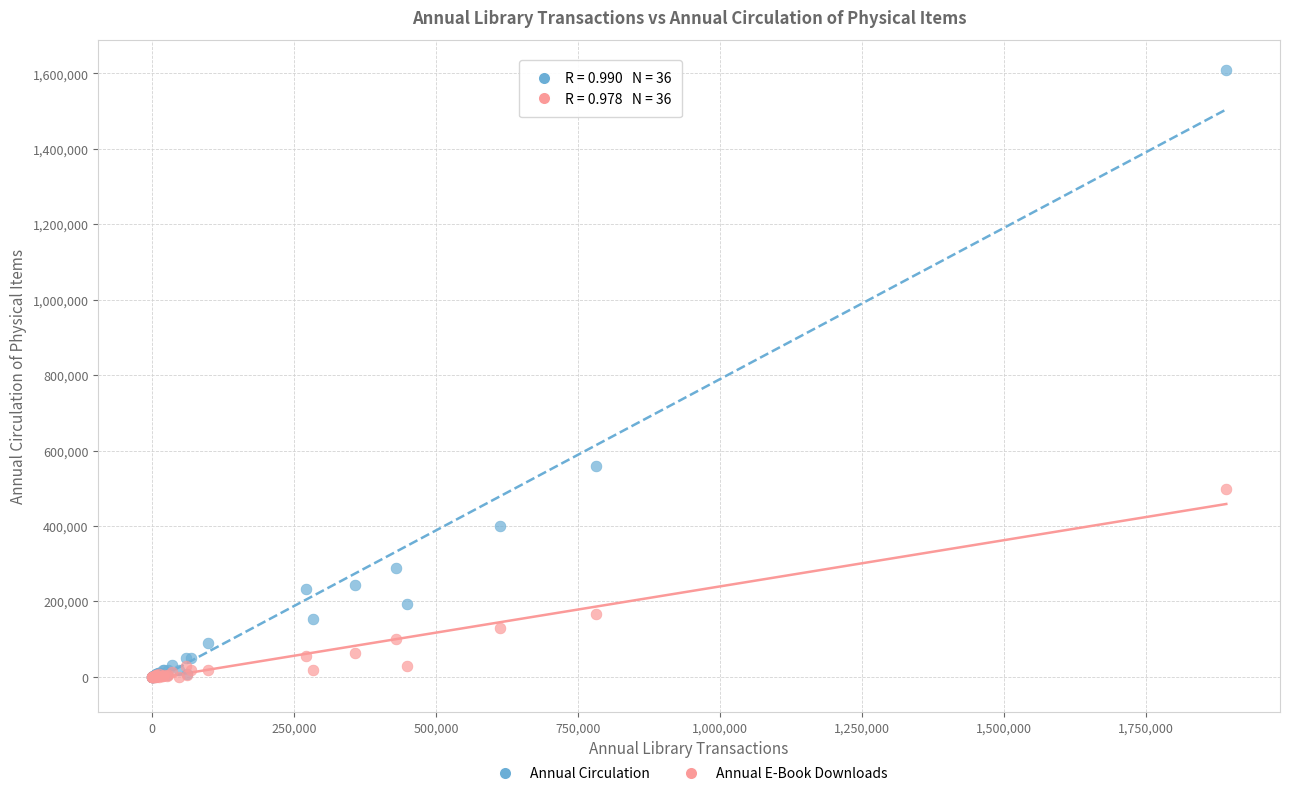

Across all series, what Y value is closest to 803891?

559778